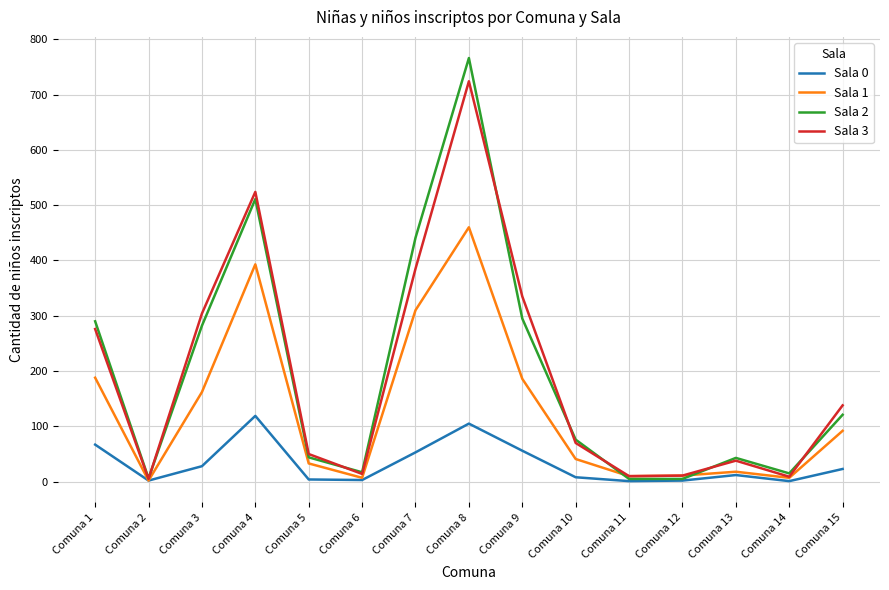

Which series has the largest range (max minus min)?

Sala 2